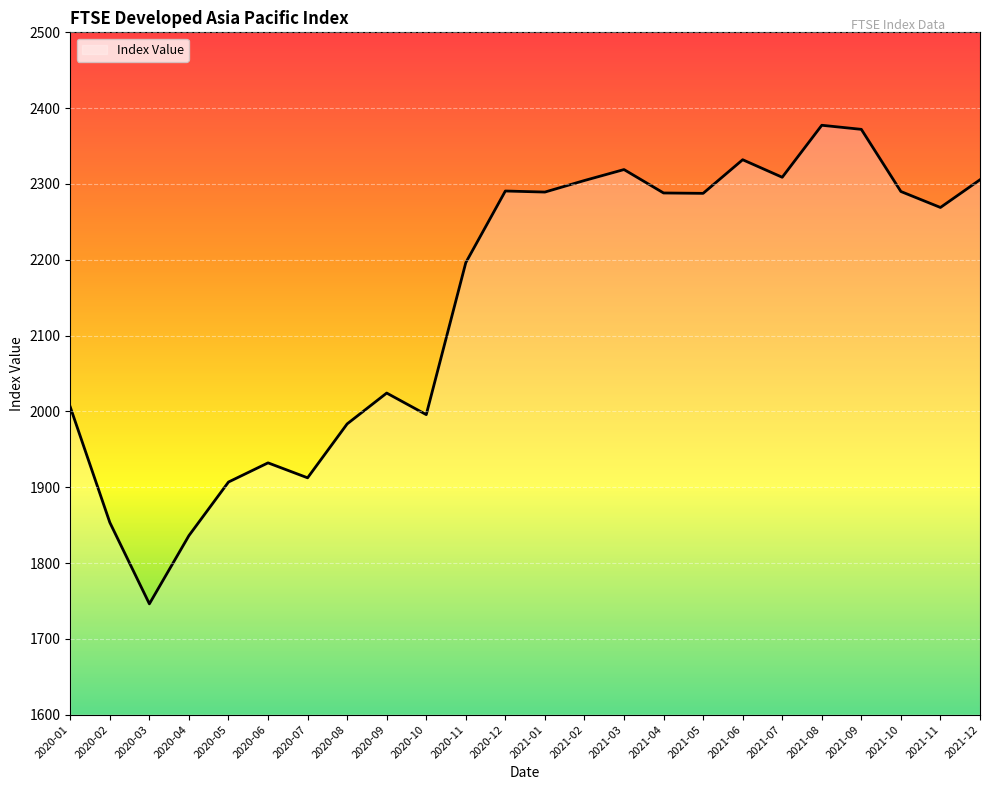

At which label is the value closest to 2061?

2020-09